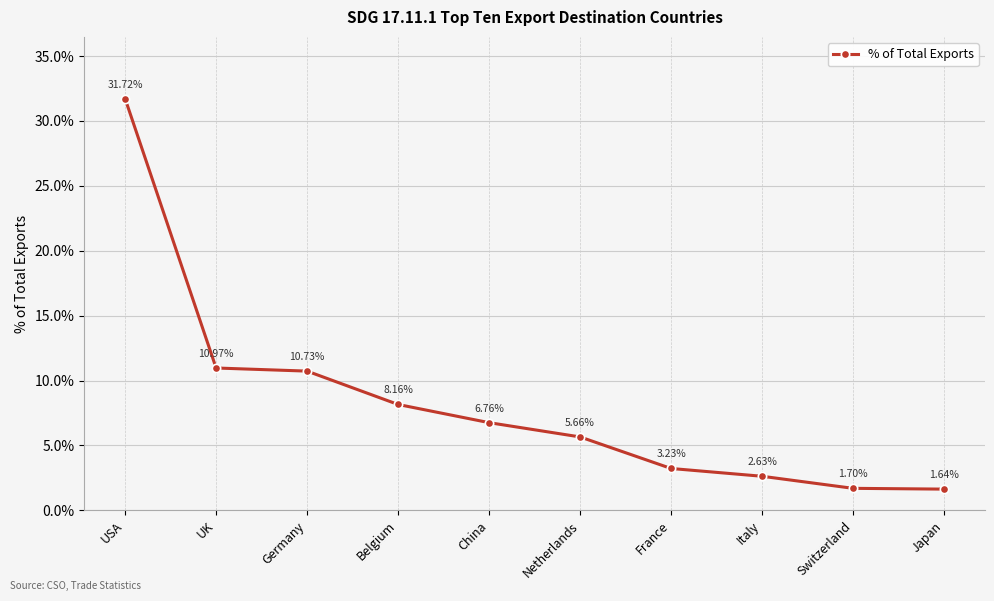

List the labels in order of value, smallest first.

Japan, Switzerland, Italy, France, Netherlands, China, Belgium, Germany, UK, USA